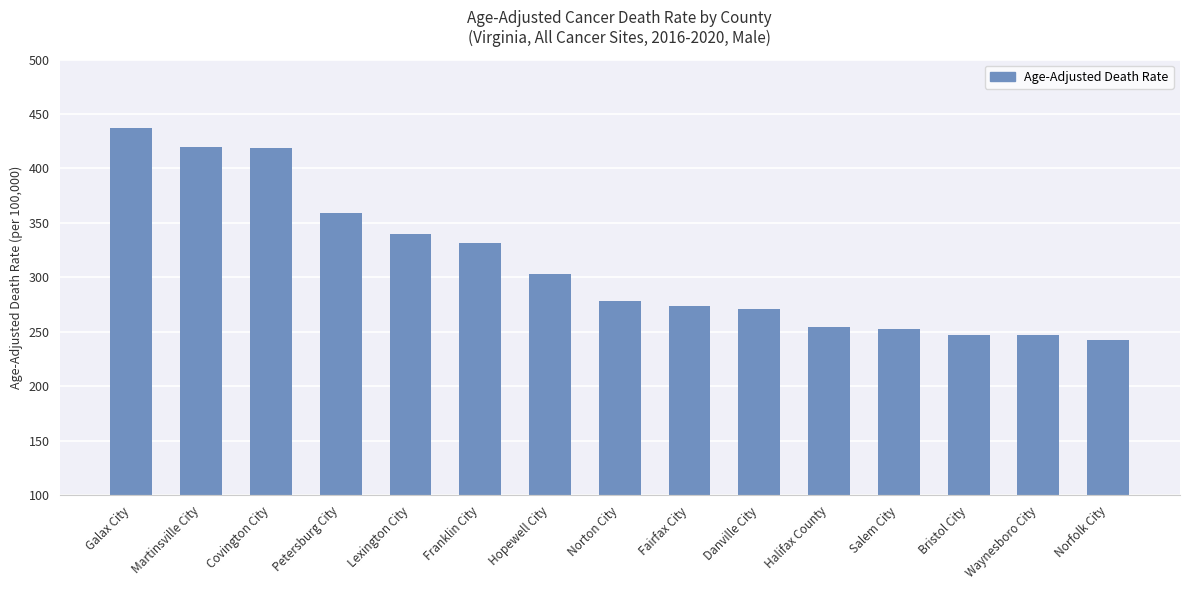

What is the label of the 3rd bar from the left?

Covington City